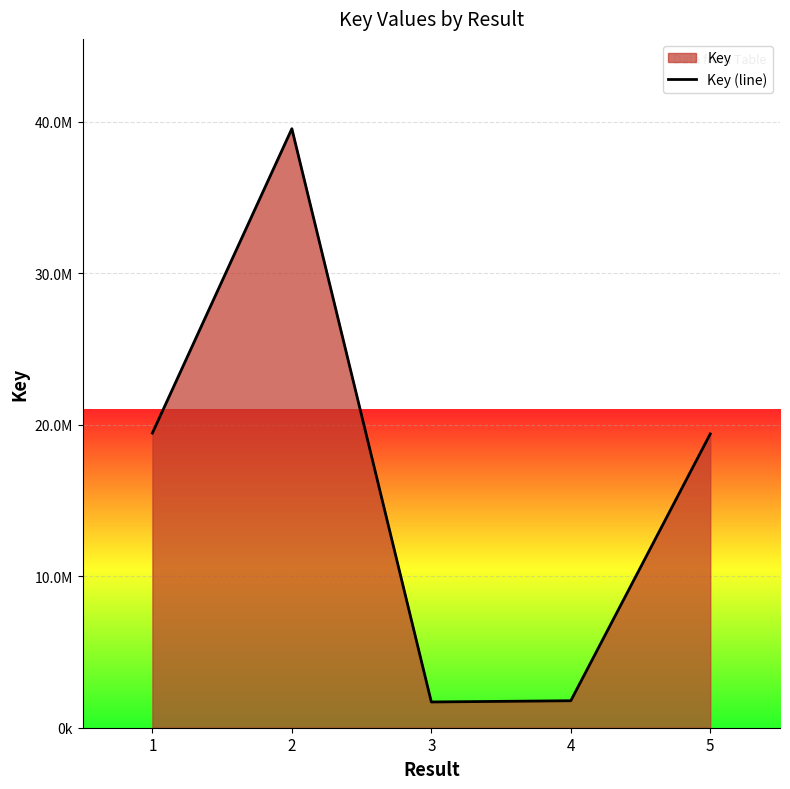

How many interior local valleys (lower than both neighbors) does the data have?

1